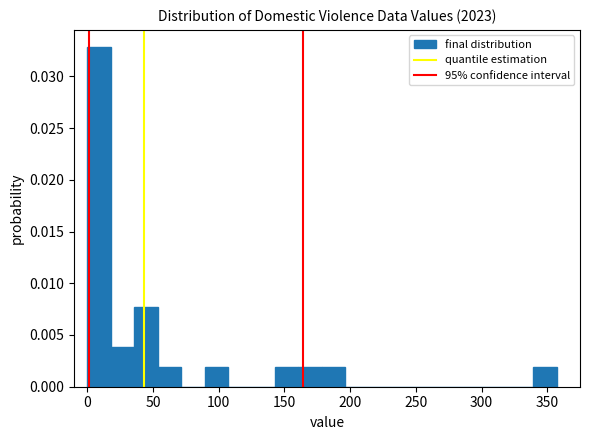

Around what value on the x-axis is the tallest bar? Give the approximate position of its centre, as read against the axis.

10